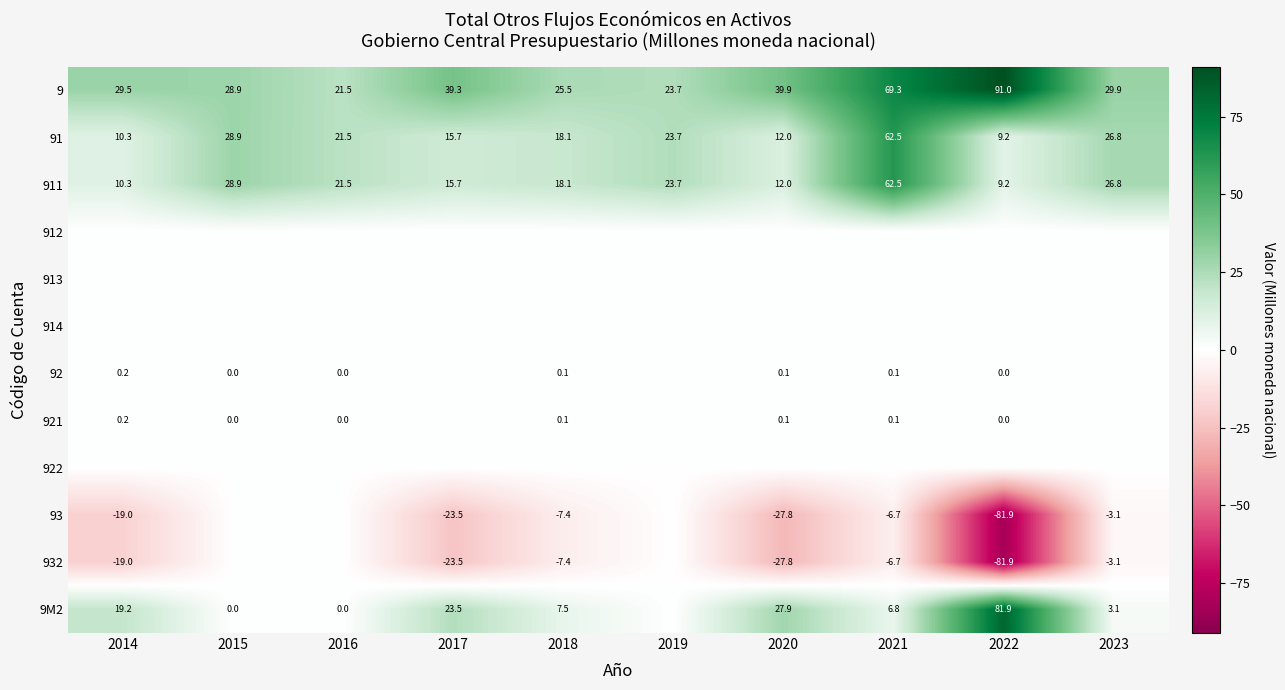

How many data points does each series have?

10